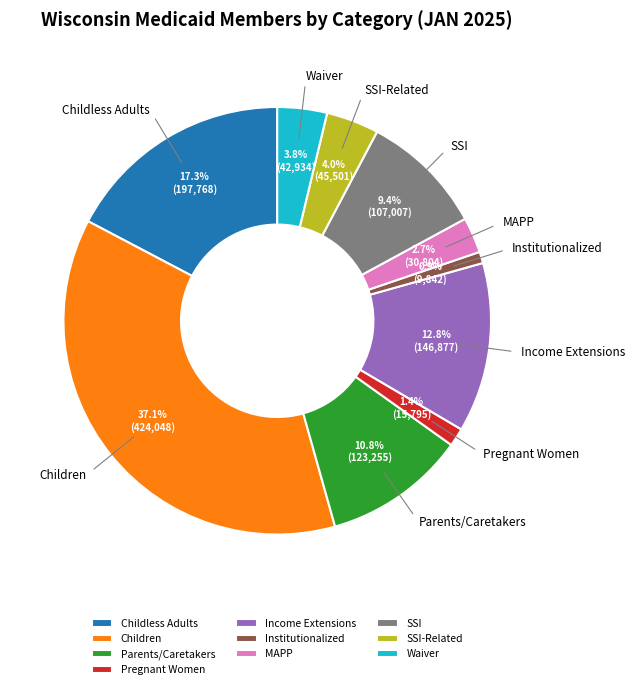

Approximately how many times larger is the value at Income Extensions compared to Parents/Caretakers?

1.2